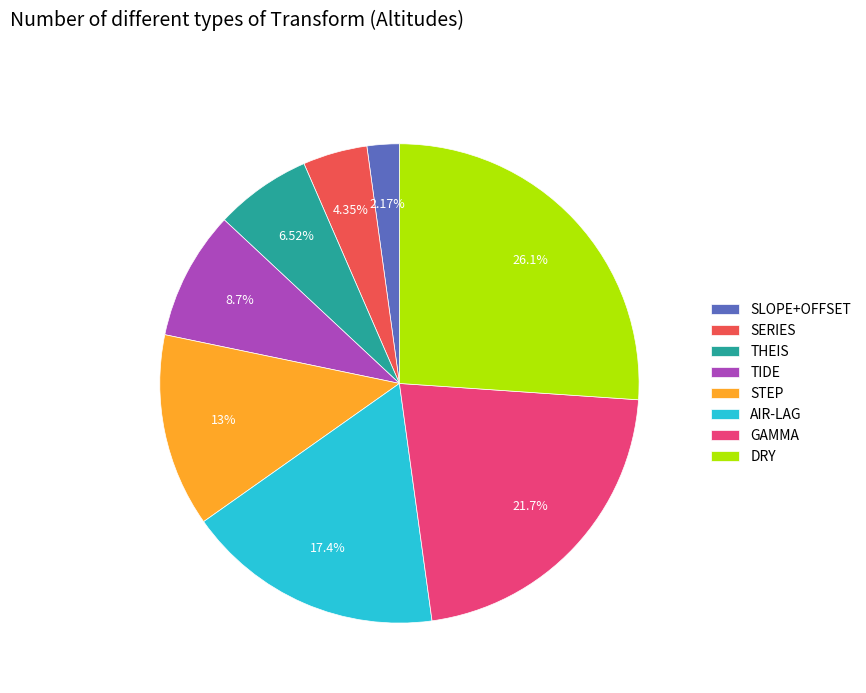

How much of the chart is everything except AIR-LAG?

82.6%